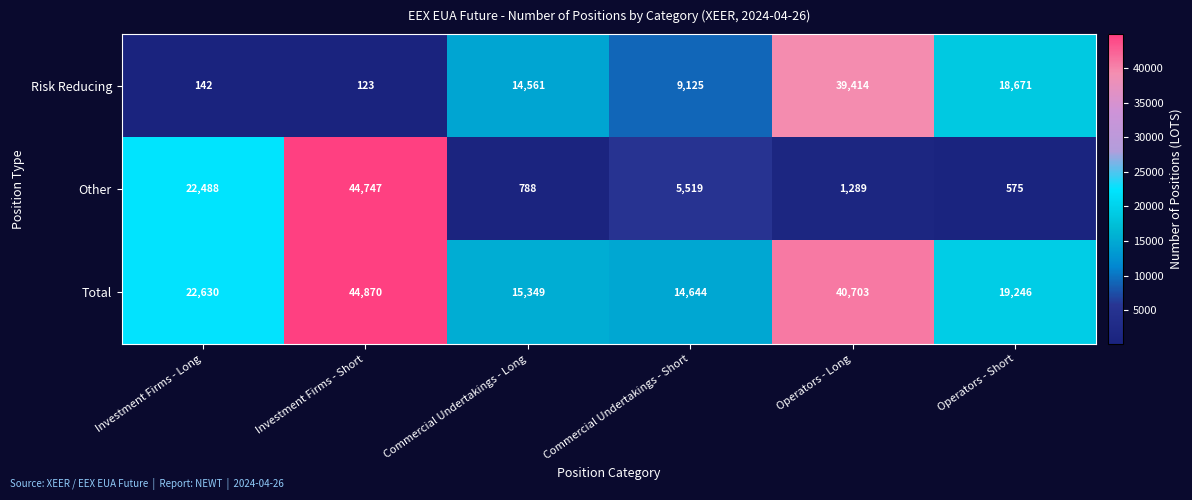

True or false: Total has a value of 22630 at Investment Firms - Long.

True